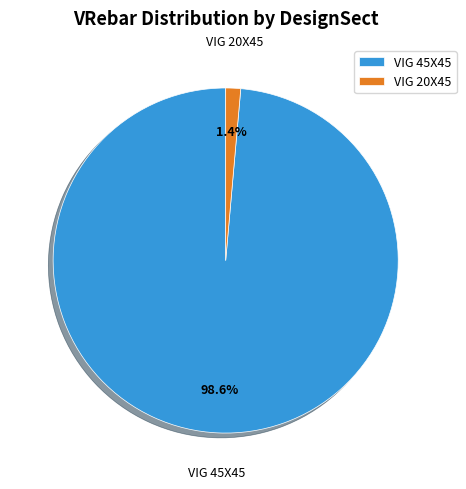

What percentage is NOT represented by VIG 45X45?

1.4%